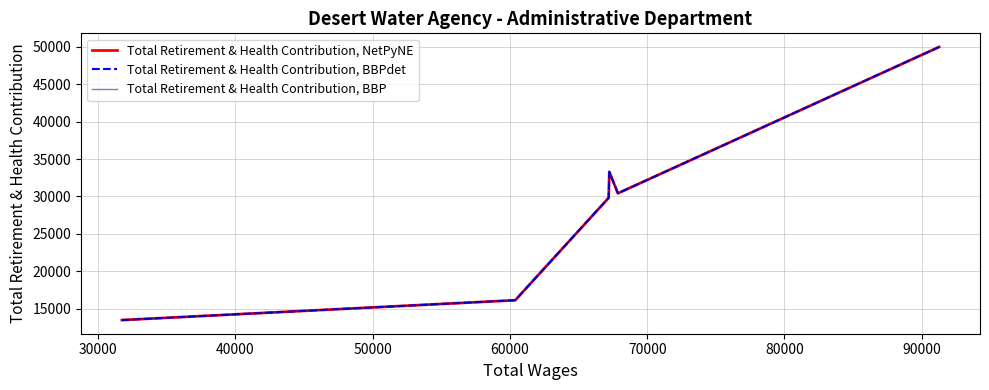

True or false: Total Retirement & Health Contribution, NetPyNE has more than 2 interior local peaks.

False